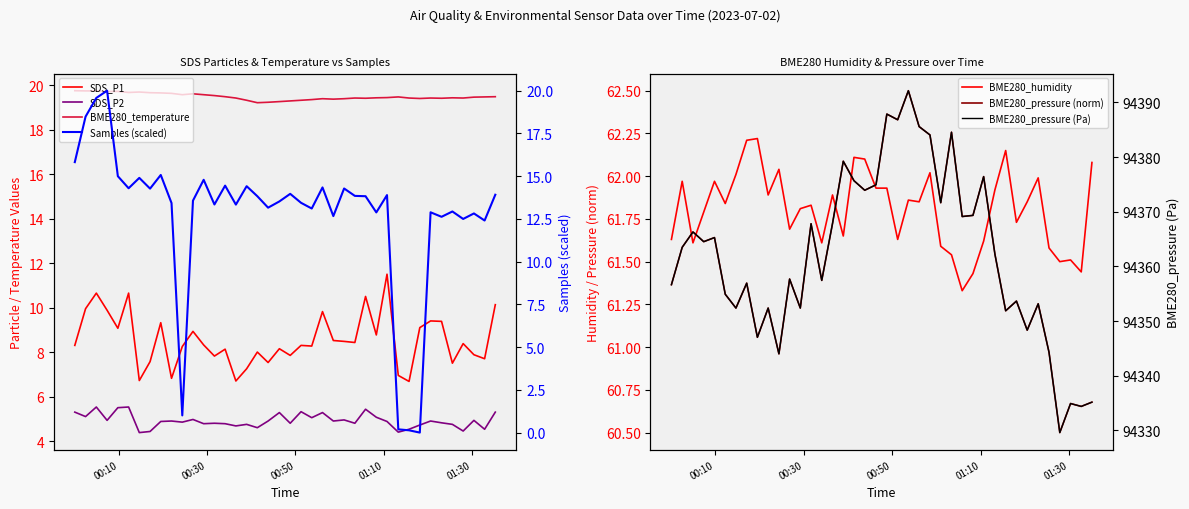

List the series in order of their peak value, lowest first.

SDS_P2, SDS_P1, BME280_temperature, Samples, BME280_humidity, BME280_pressure